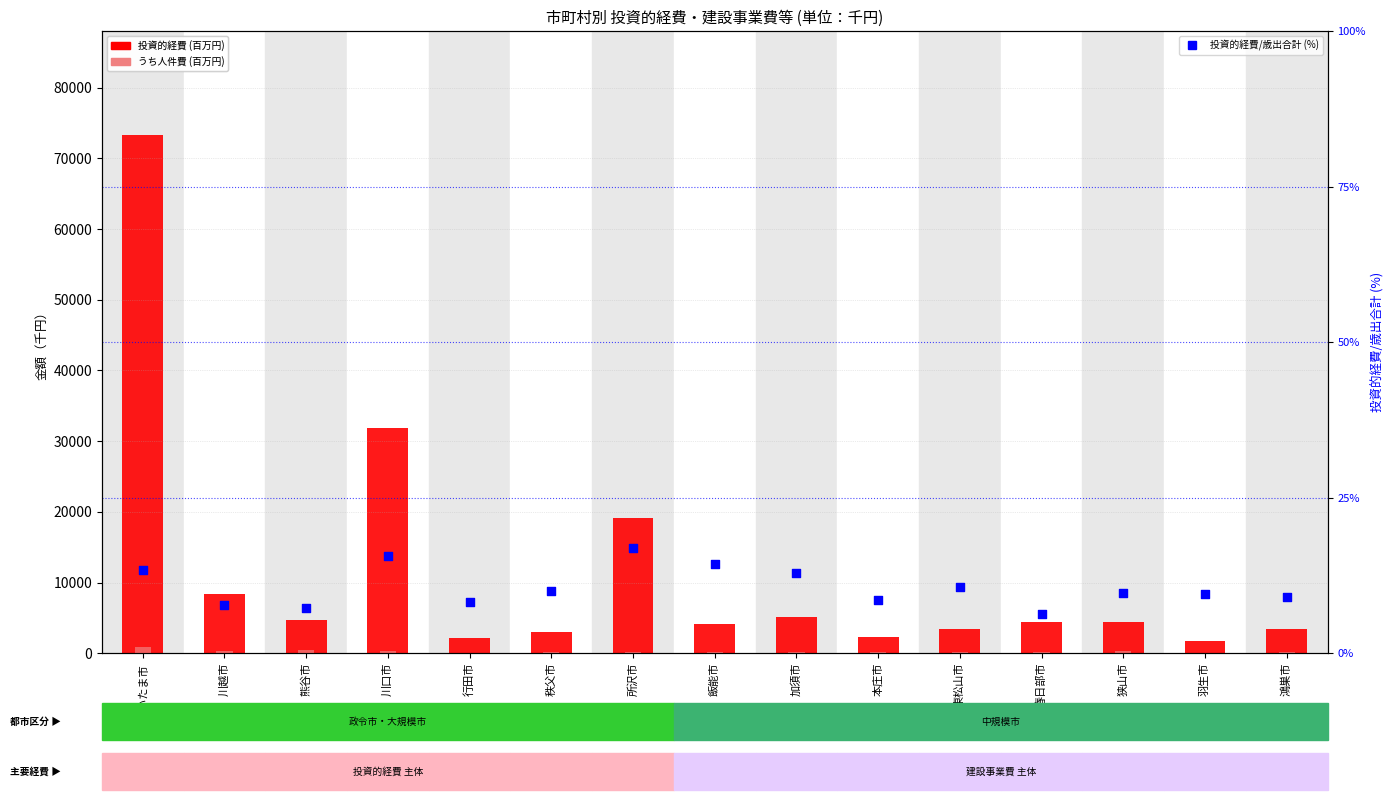

Which series reaches the maximum Y coordinate?

投資的経費 (百万円)